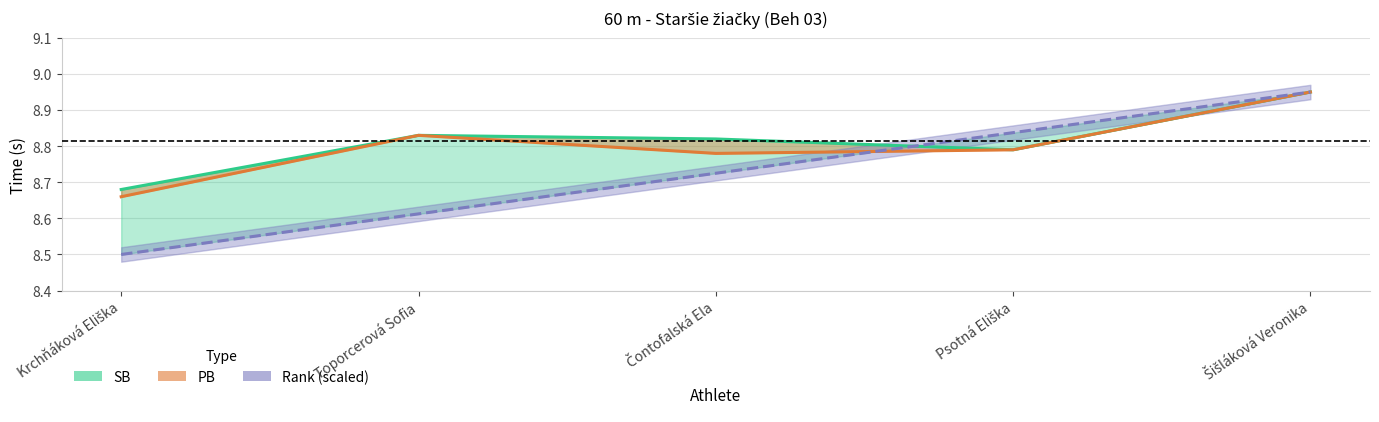

What is the label of the 5th point from the left?

Šišláková Veronika